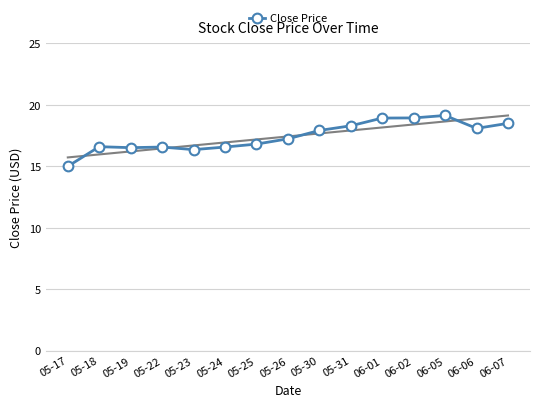

What is the greatest value displayed?

19.1